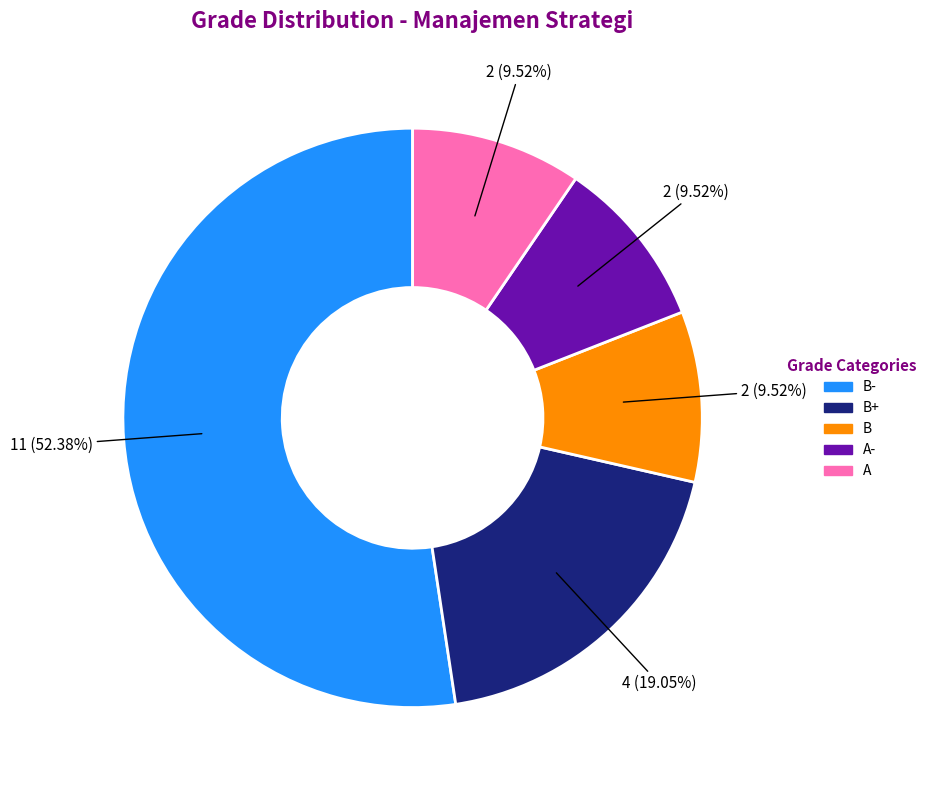

Is there any slice that represents more than half of the pie?

Yes